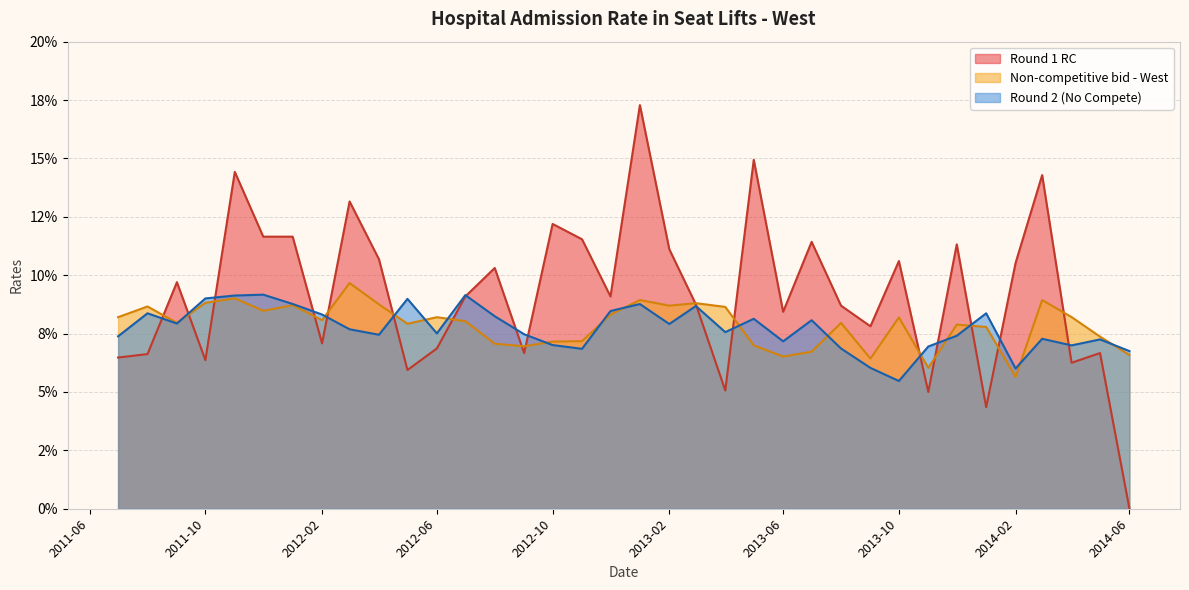

Is the value of Round 2 (No Compete) at 2014-02-01 greater than the value of Round 1 RC at 2012-08-01?

No